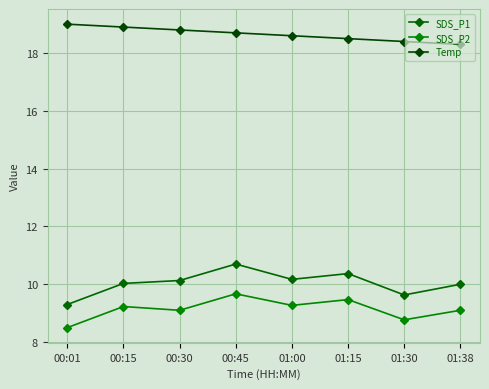

True or false: SDS_P1 and SDS_P2 cross at least once.

False